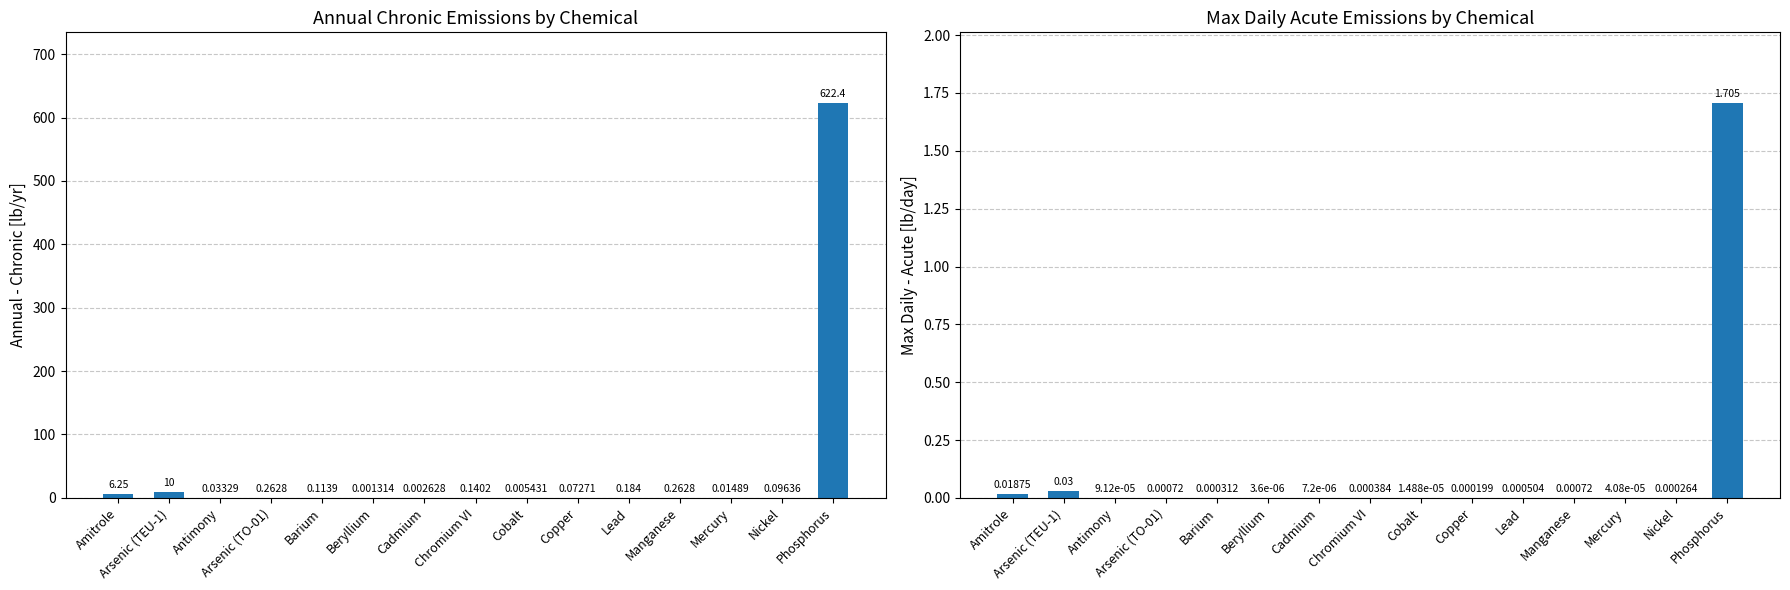

True or false: Max Daily Acute [lb/day] has a value of 0.0 at Amitrole.

False